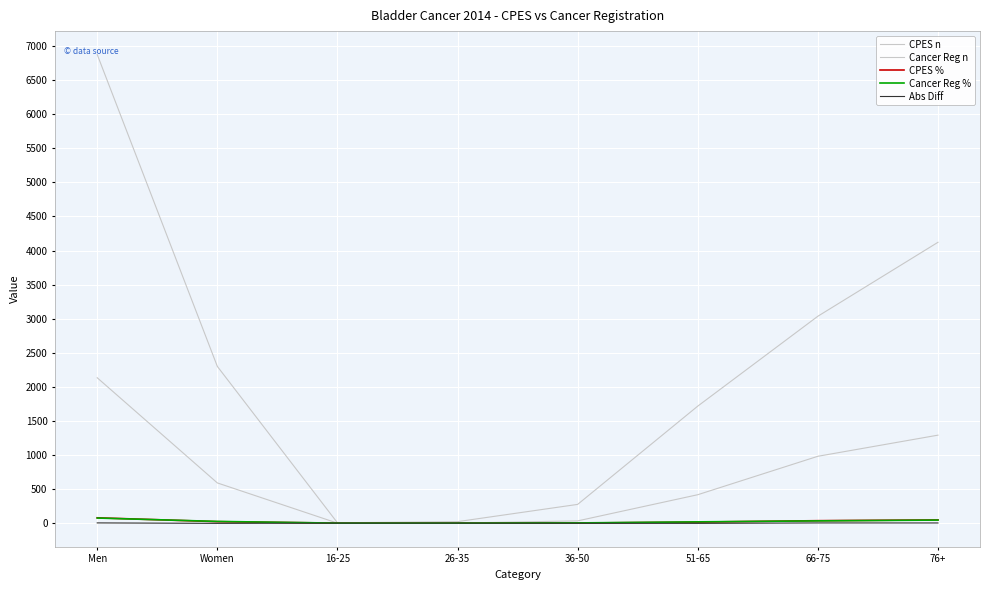

At how many categories does at least one series exceed 1080?

5